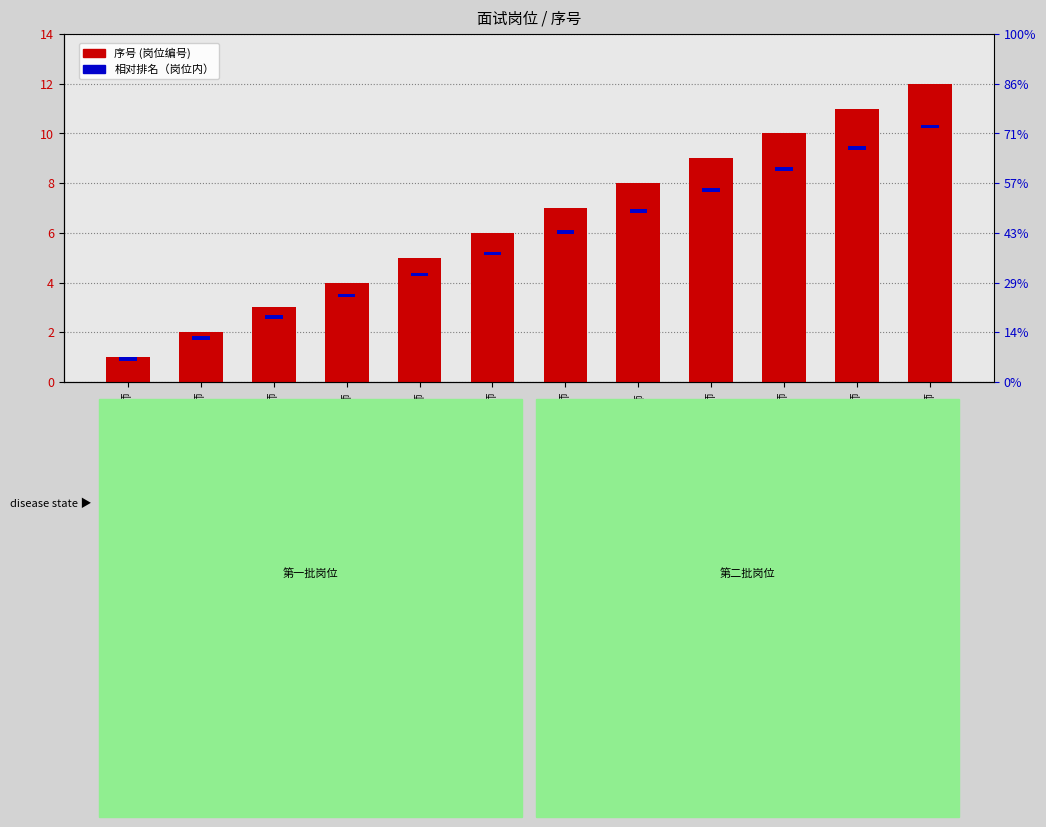

Where is 相对排名（岗位内） nearest to the value 0?

心内科医师